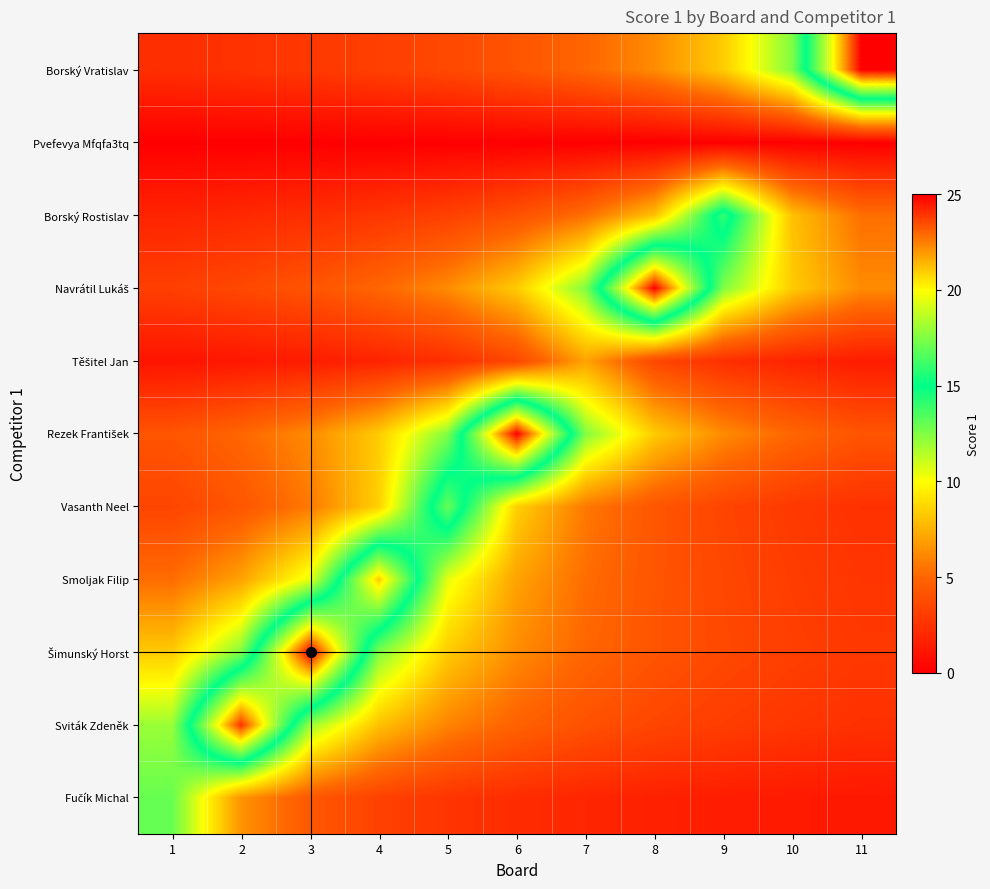

How many data points does each series have?

11